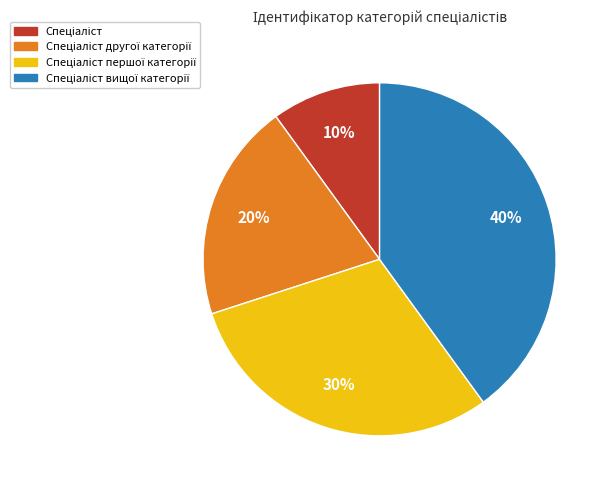

Does any single category account for the majority?

No